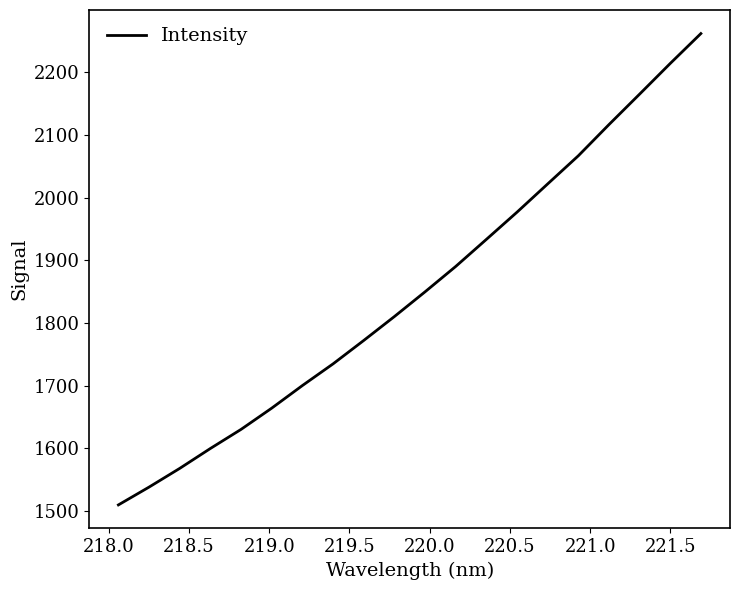

What is the smallest value displayed?

1509.9